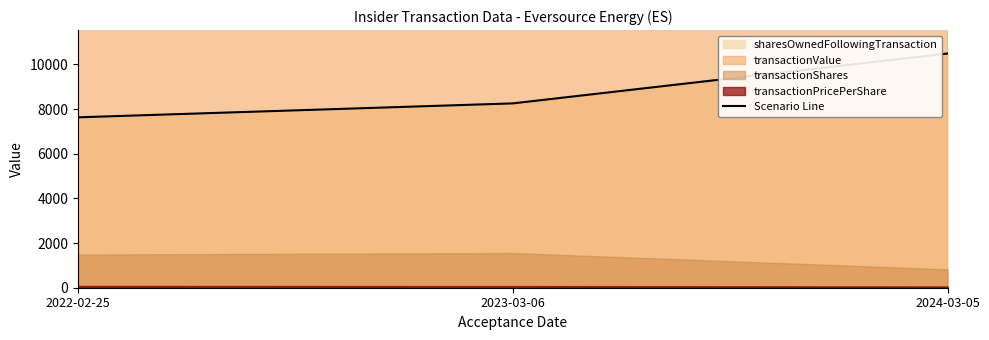

Where does the data first go above 8252?

2024-03-05